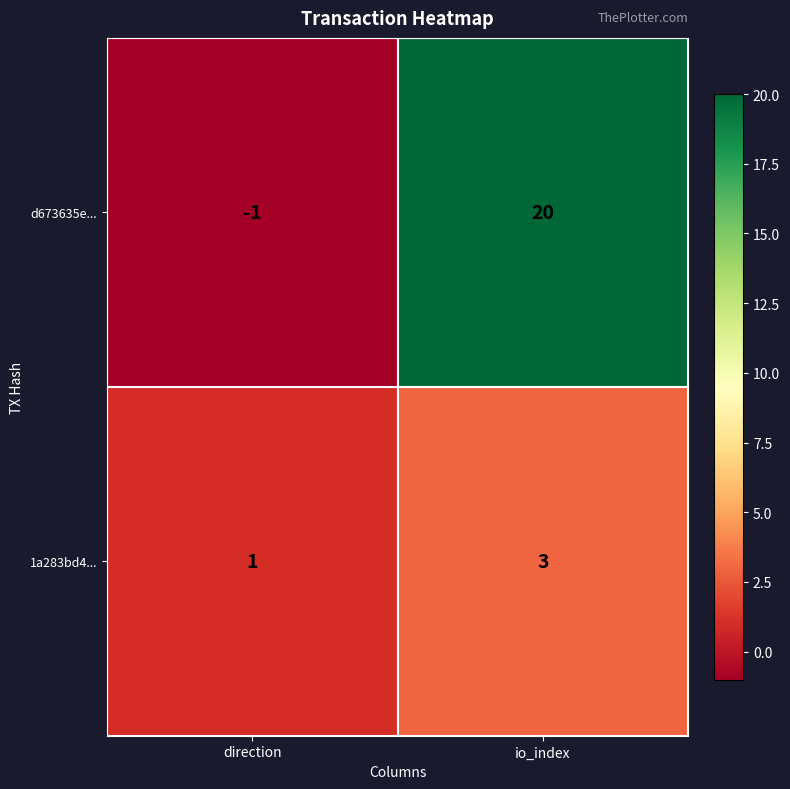

Reading right to left, transcribe all the data shown in this chart.

d673635e...: 20	-1
1a283bd4...: 3	1